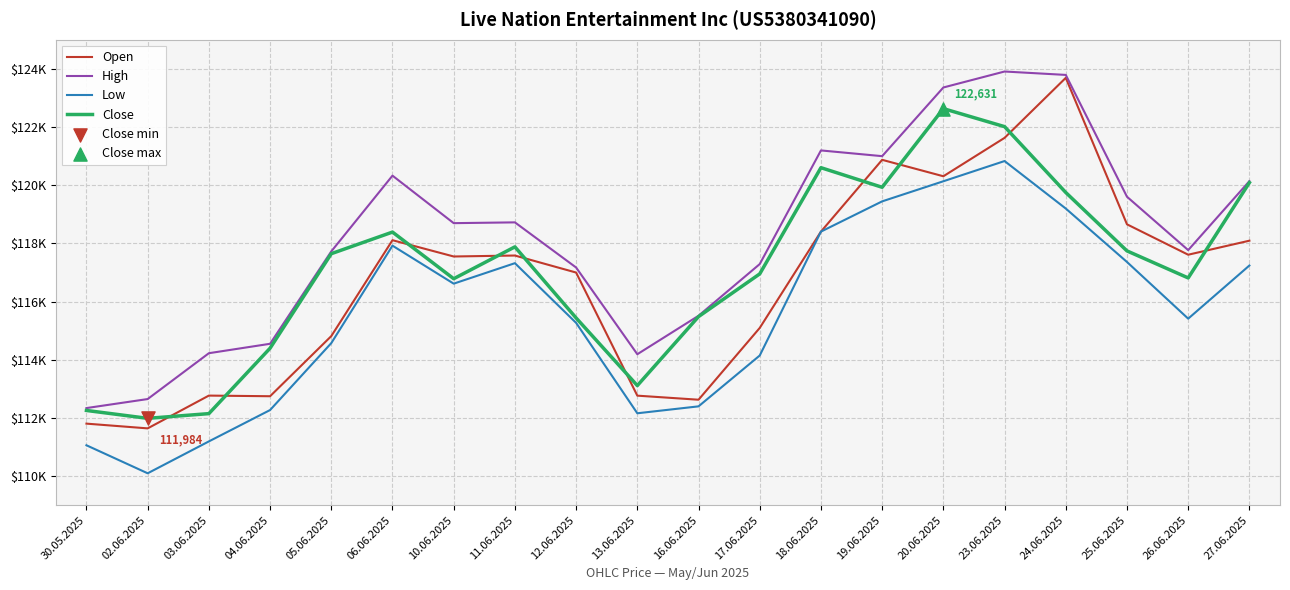

At how many categories does at least one series exceed 110246?

20